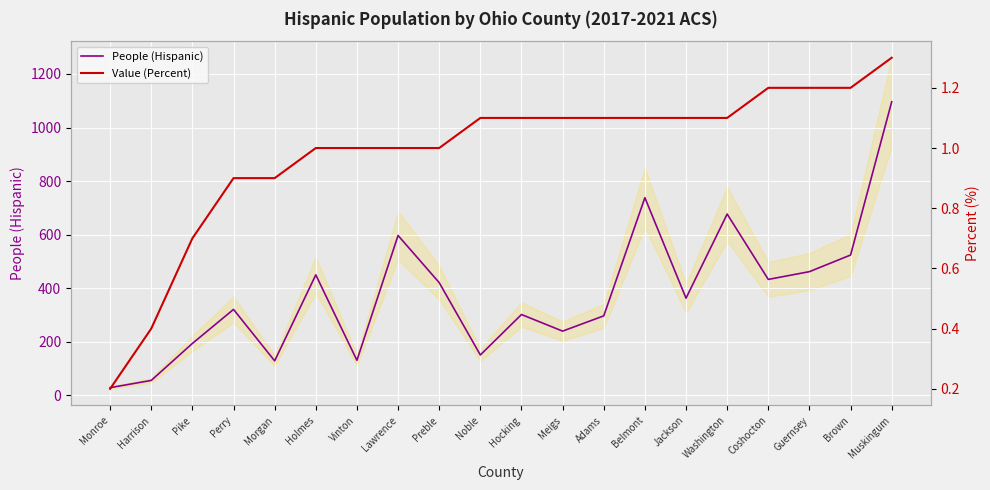

Which series has the widest spread of values?

People (Hispanic)